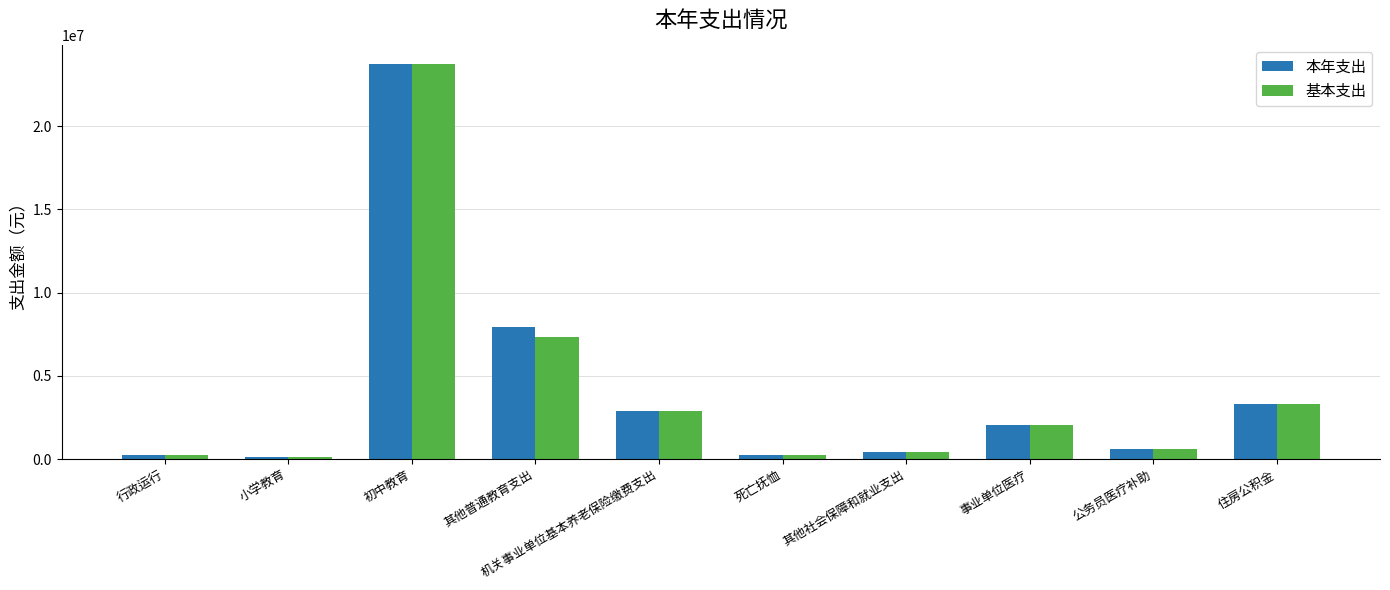

True or false: 基本支出 has a value of 7356702.8 at 其他普通教育支出.

True